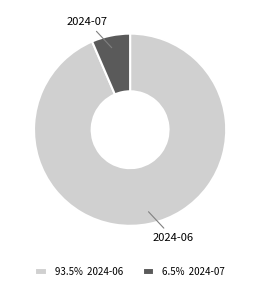

True or false: 2024-06 accounts for 94% of the total.

True